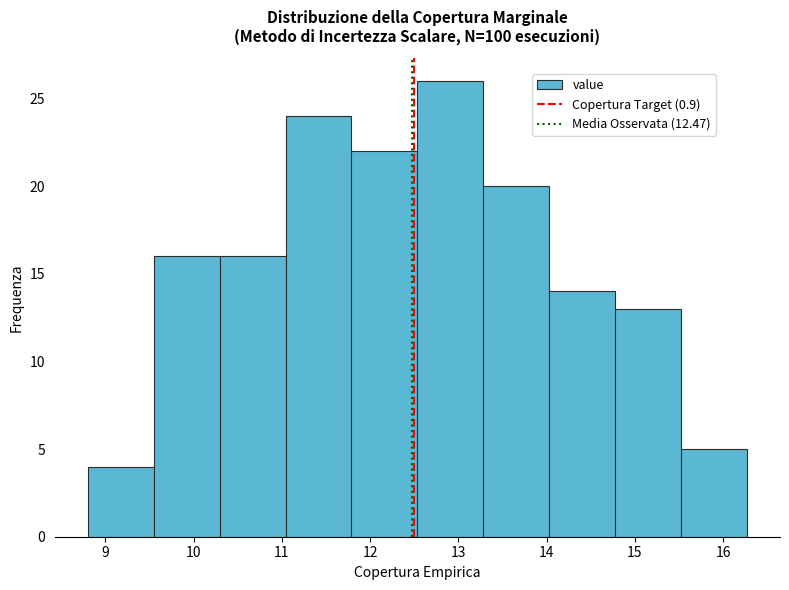

What is the height of the bar covering 12.5 to 13.3 on the x-axis? Neither the bar edges nor the heights are printed on the chart, so give them approximately, as read against the axes.

26